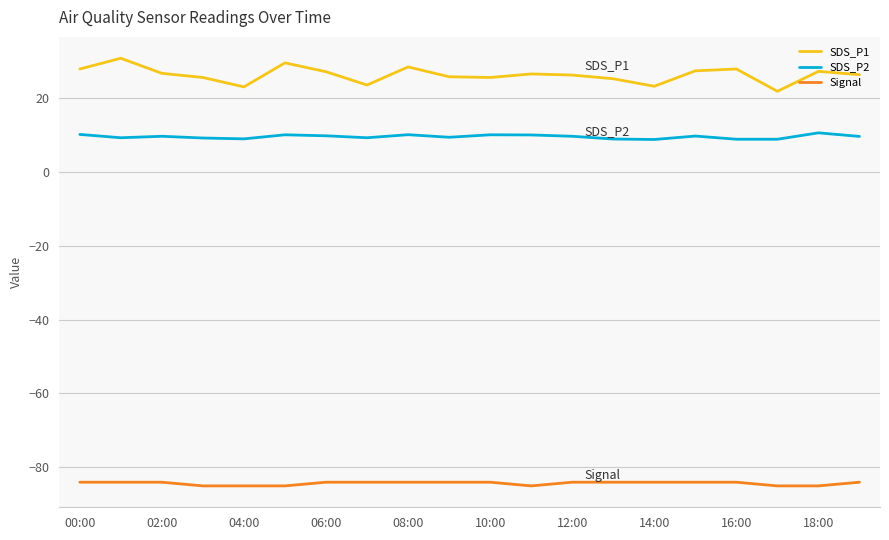

How many lines are shown in the chart?

3